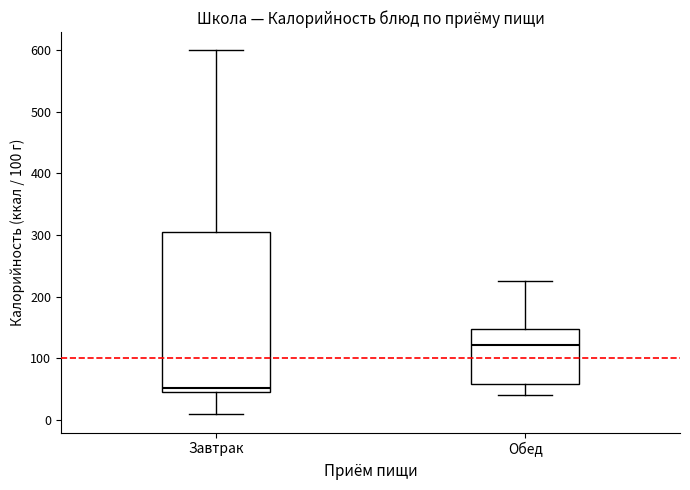

Which box has the lowest median line?

Завтрак